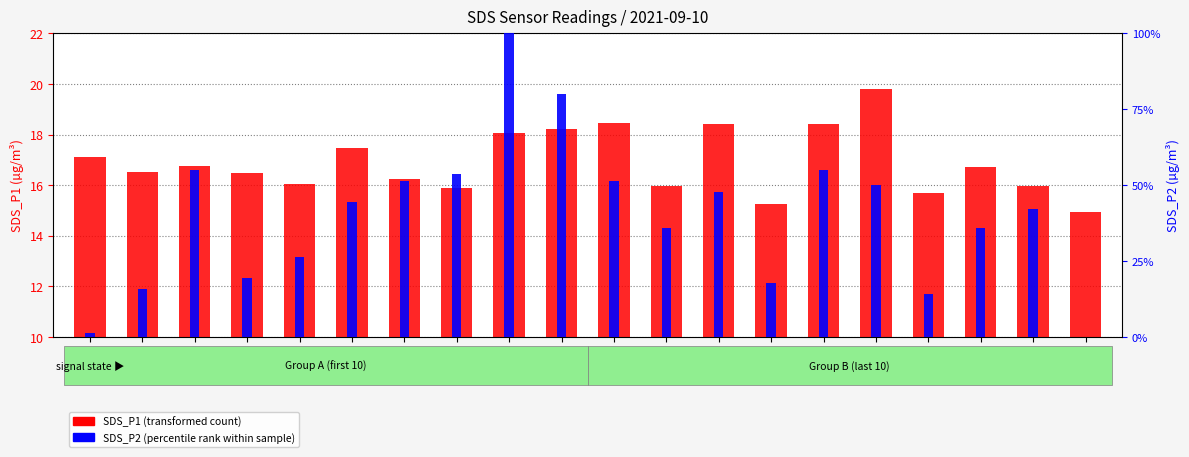

Which series has the largest total across all categories?

SDS_P2 (percentile rank within sample)